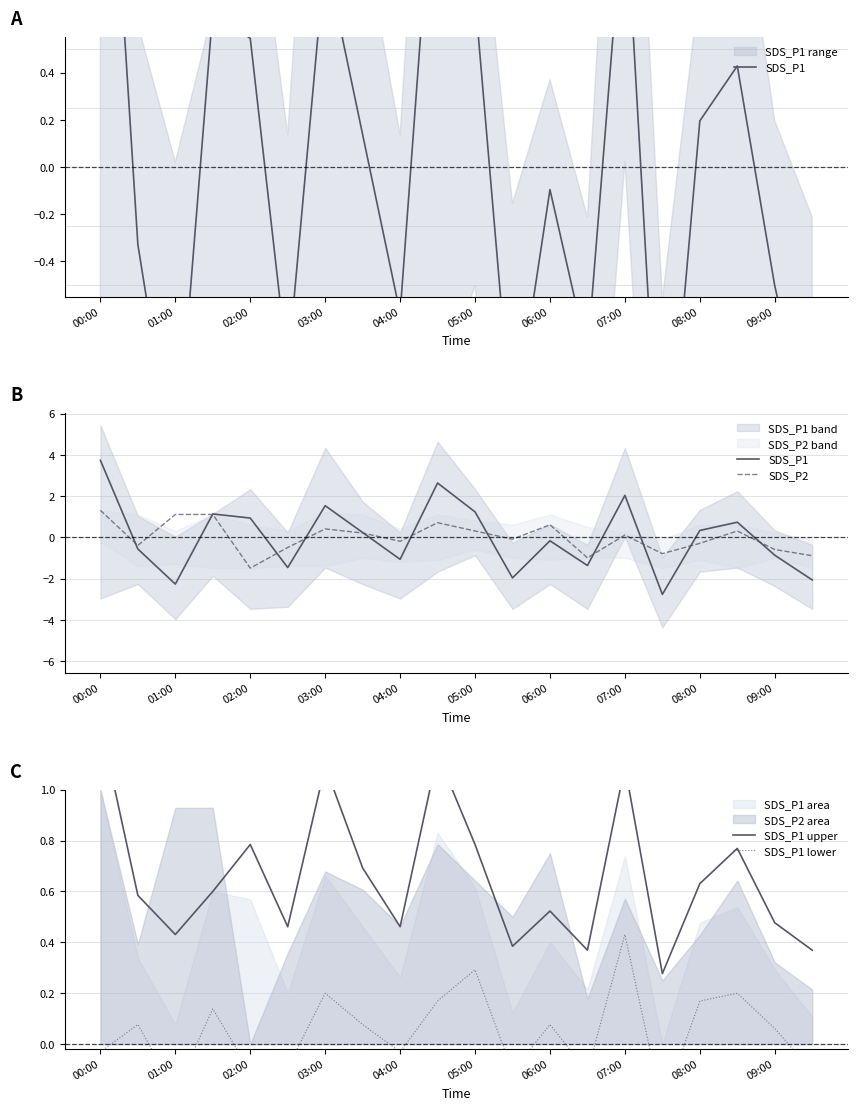

What is the value of the SDS_P1 lower point at the 11th from the left?

0.3